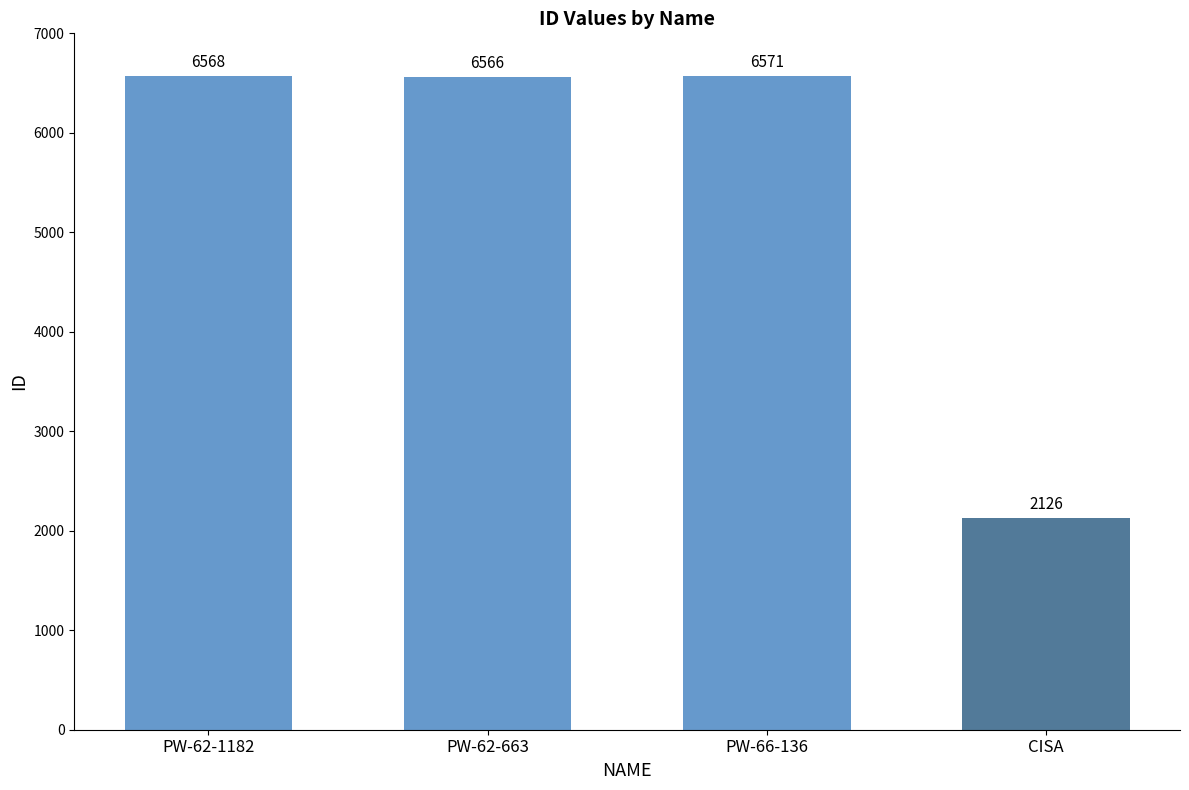

What is the sum of all values?

21831